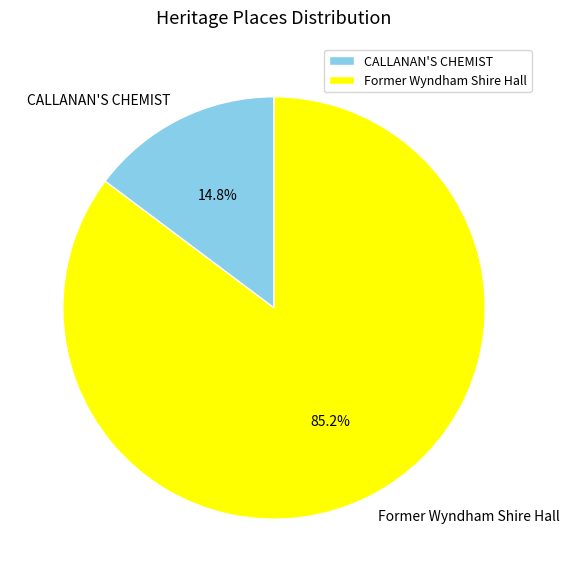

To the nearest percent, what is the difference between the largest and smallest slice percentages?

70%